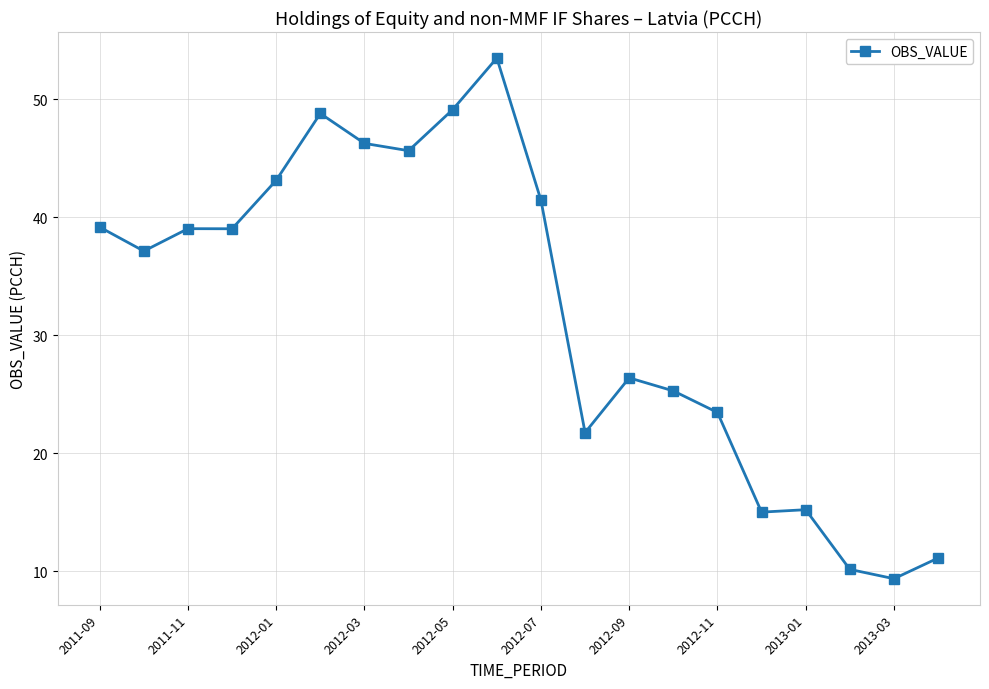

What is the greatest value displayed?

53.5